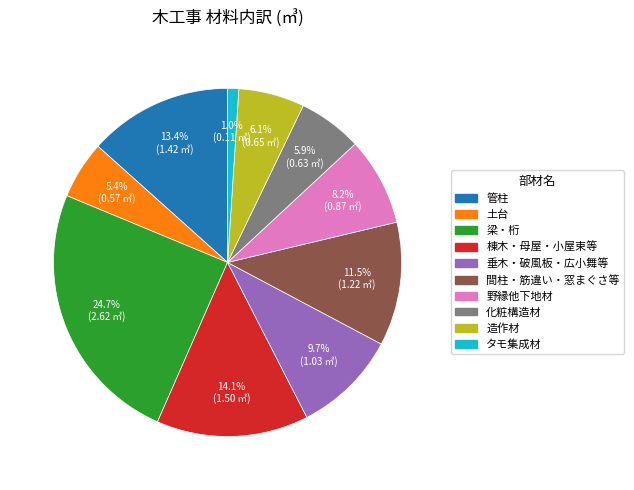

Do 造作材 and 間柱・筋違い・窓まぐさ等 together represent more than half of the pie?

No